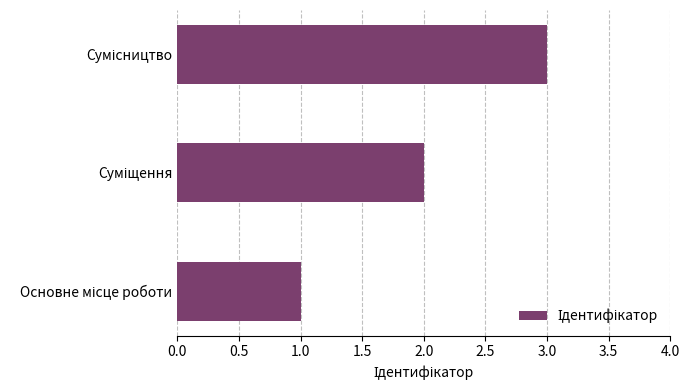

What is the sum of all values?

6